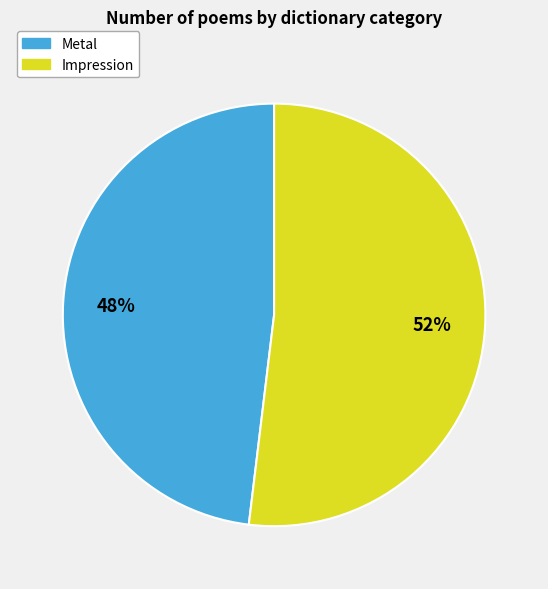

What is the majority slice?

Impression